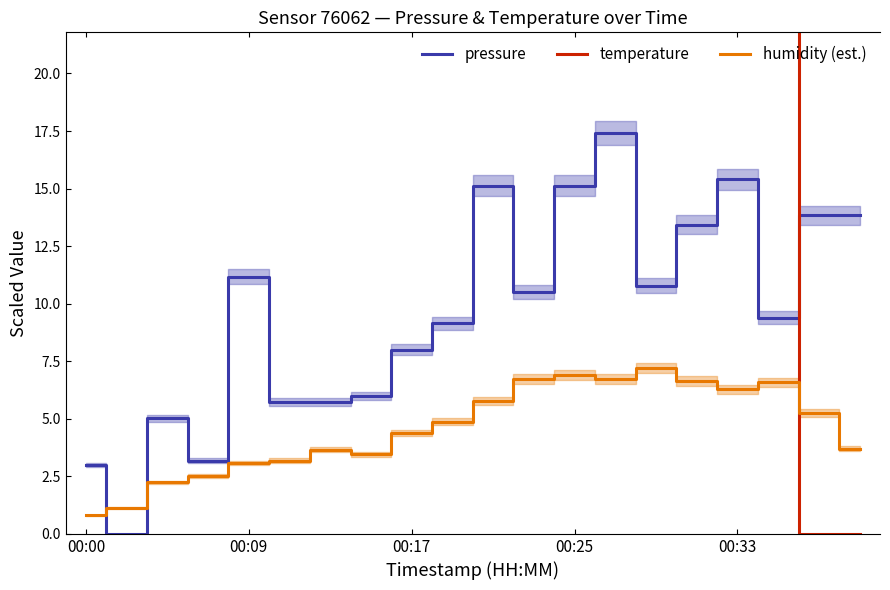

Count the number of data series in this chart.

3